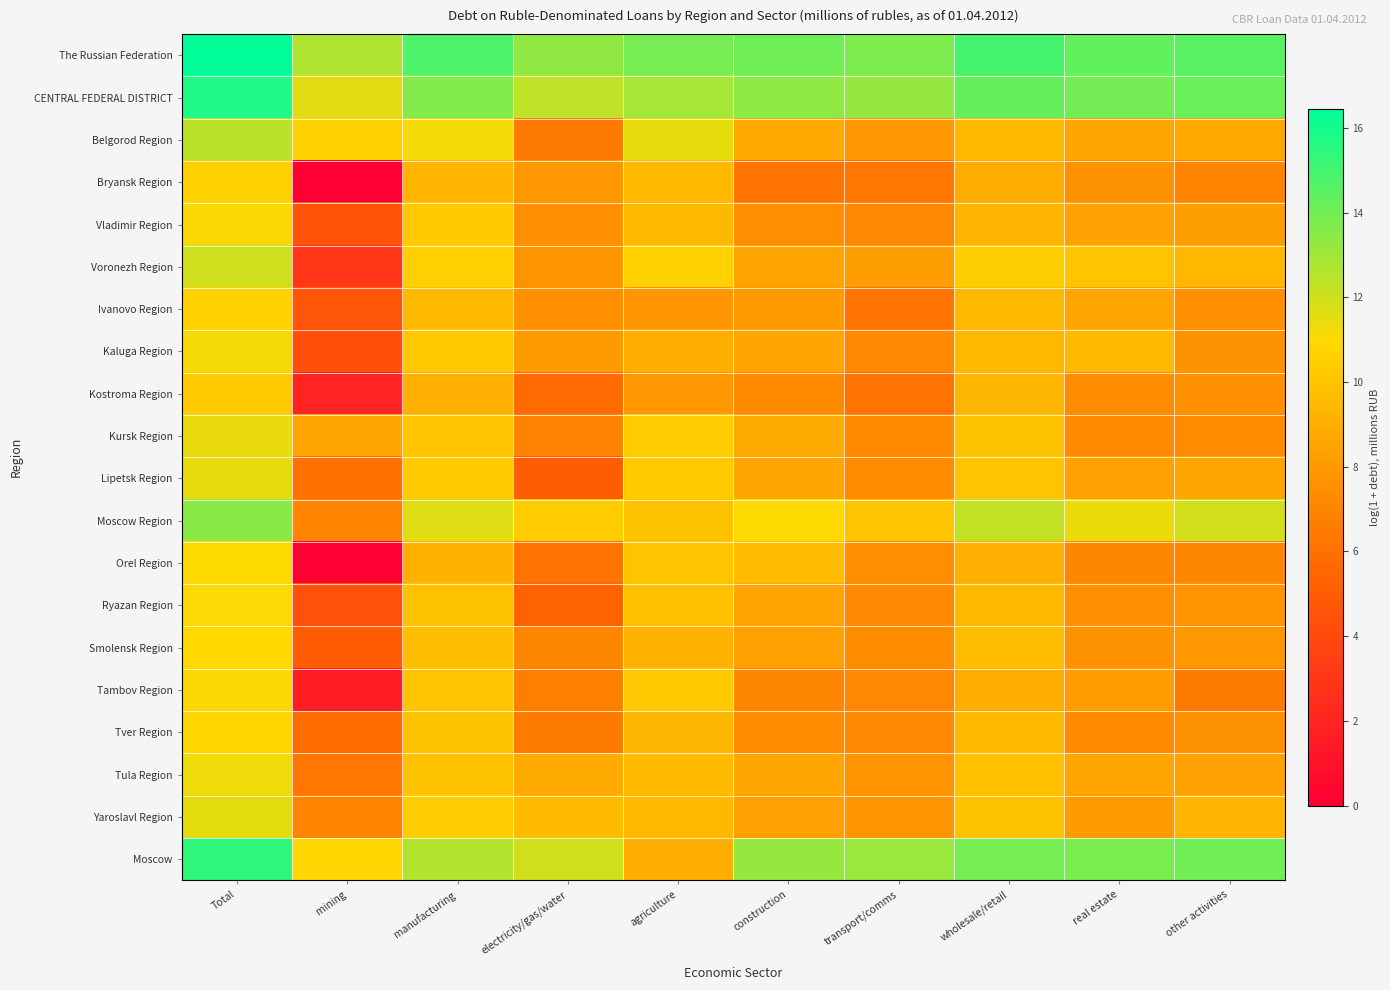

Which series has the largest total across all categories?

The Russian Federation